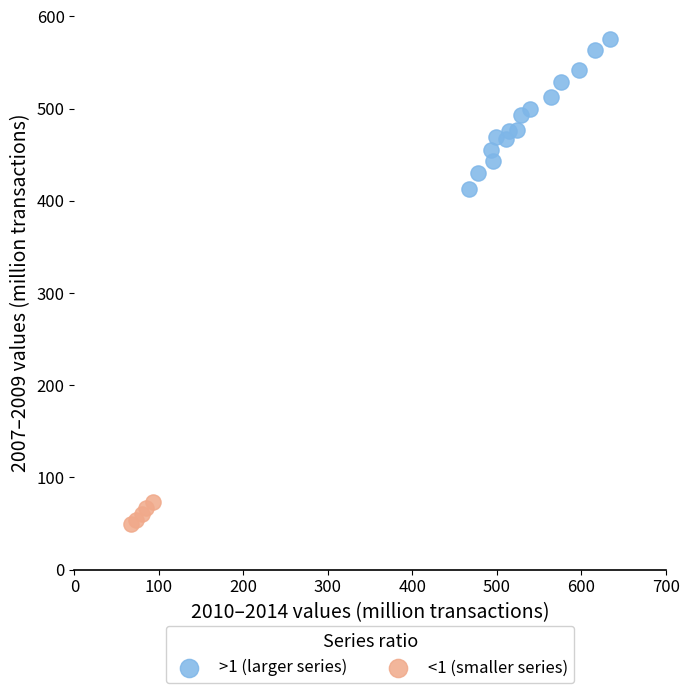

What are all the series names shown in the legend?

>1 (larger series), <1 (smaller series)